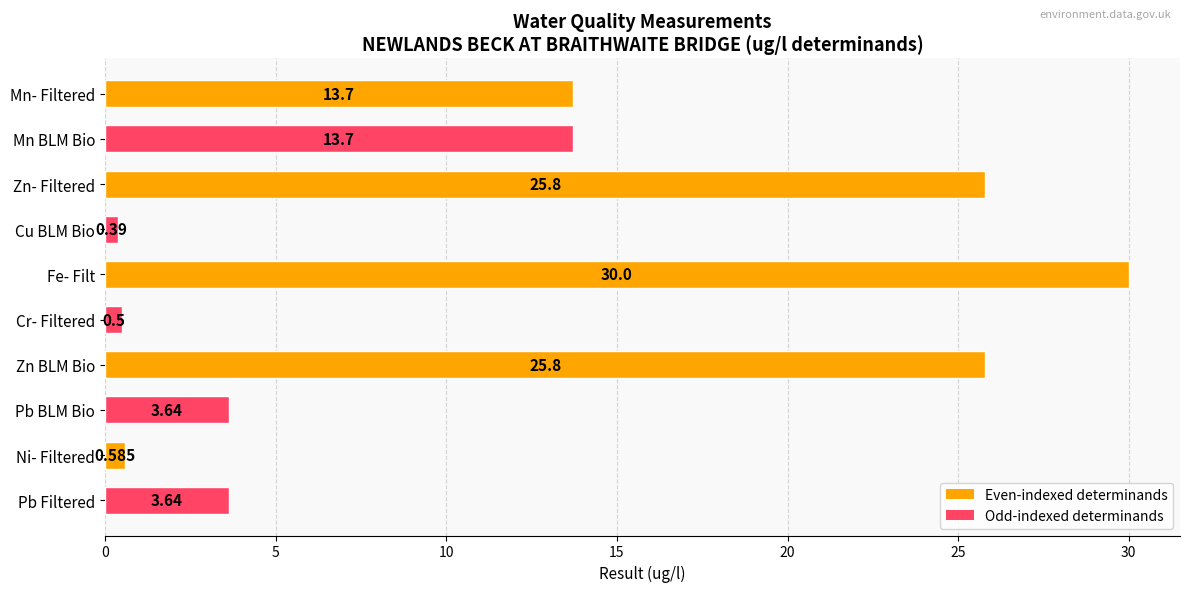

Count the number of categories in the chart.

10